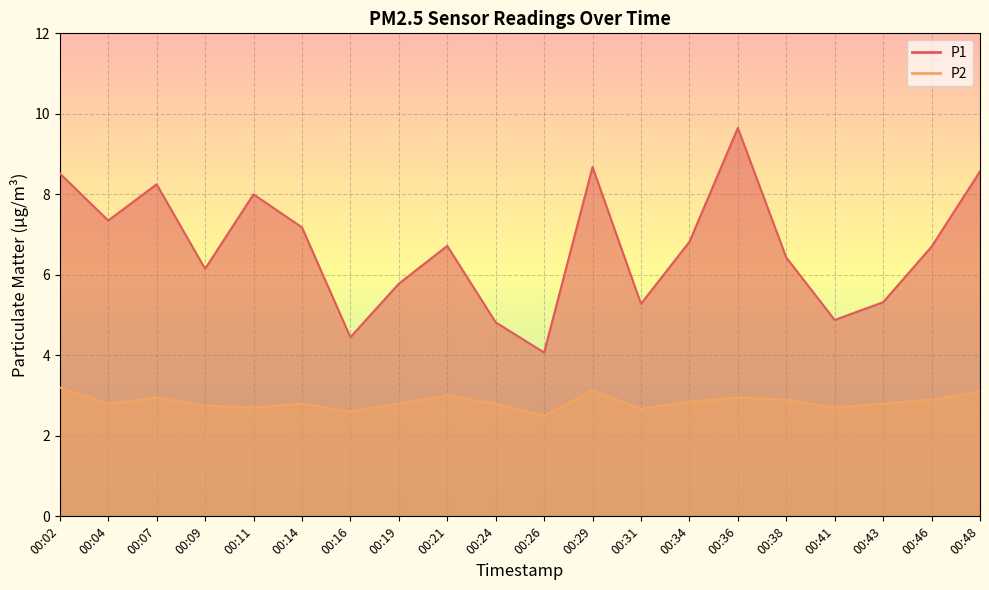

Is it true that P2 equals 3.0 at 00:07?

True